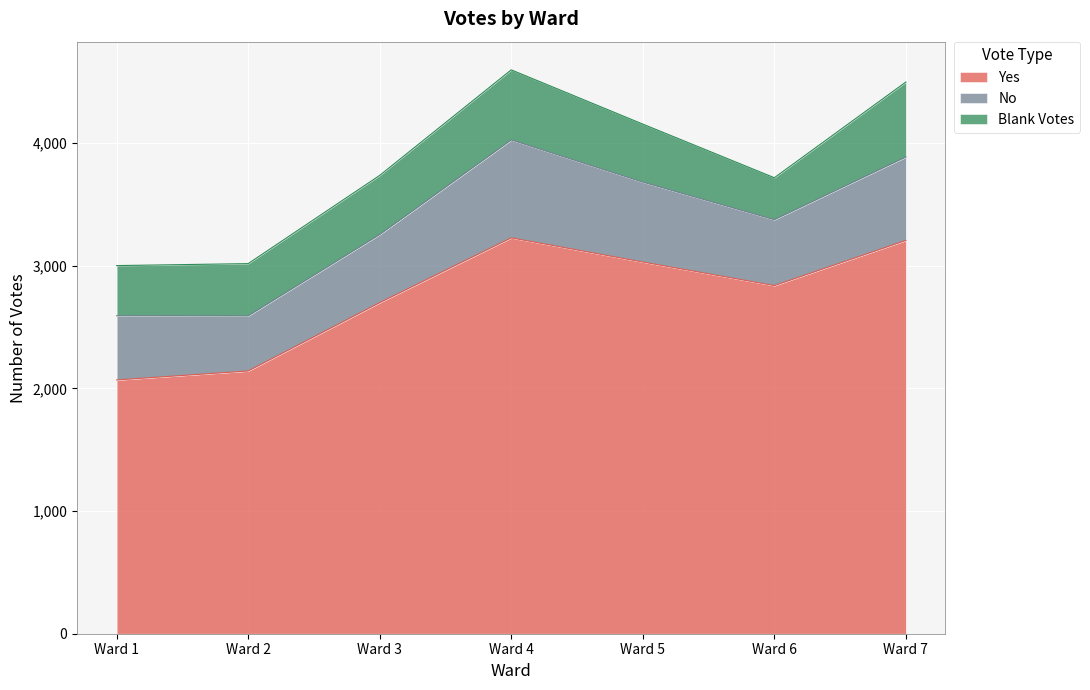

True or false: No and Yes cross at least once.

False